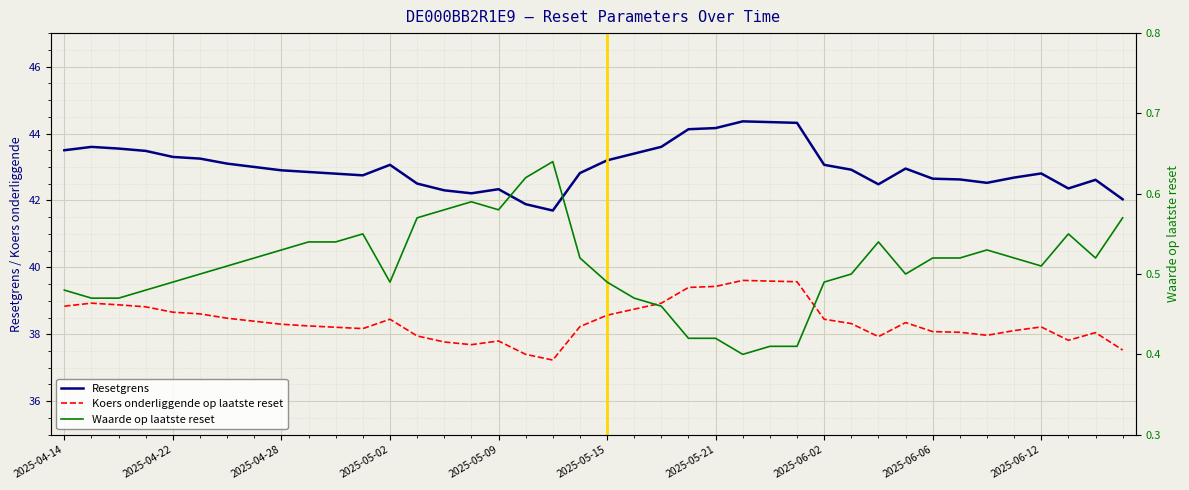

The value of Waarde op laatste reset at 22 is 0.5. True or false?

True